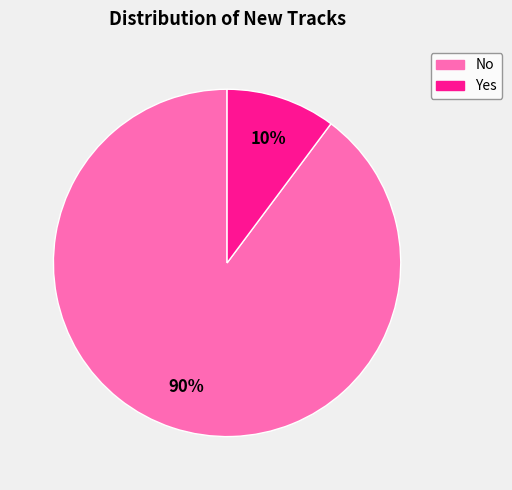

Which slice is the largest?

No